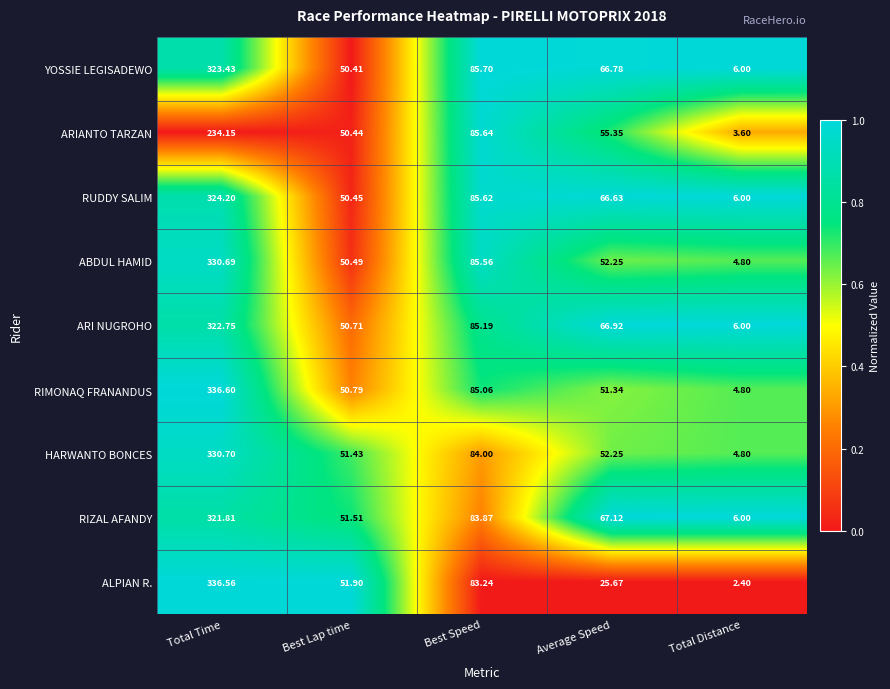

Rank the series at Total Time from highest to lowest value.

RIMONAQ FRANANDUS, ALPIAN R., HARWANTO BONCES, ABDUL HAMID, RUDDY SALIM, YOSSIE LEGISADEWO, ARI NUGROHO, RIZAL AFANDY, ARIANTO TARZAN